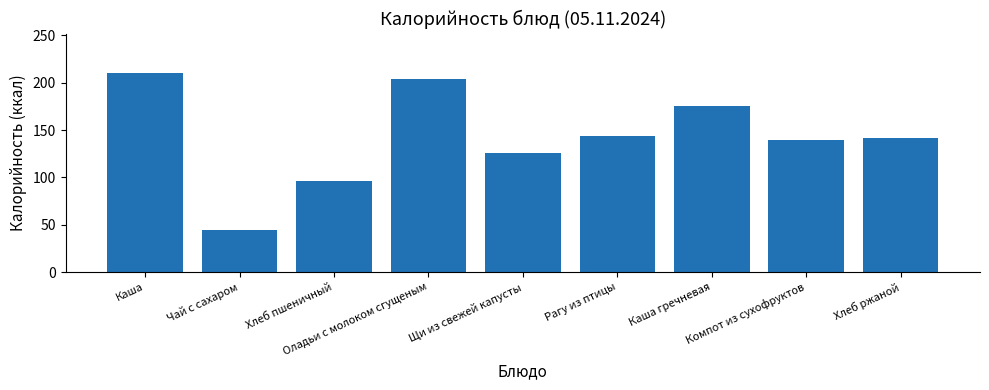

Reading left to right, what are all the values shown in this chart?

Каша=210	Чай с сахаром=44	Хлеб пшеничный=96	Оладьи с молоком сгущеным=204	Щи из свежей капусты=126	Рагу из птицы=144	Каша гречневая=175	Компот из сухофруктов=140	Хлеб ржаной=142